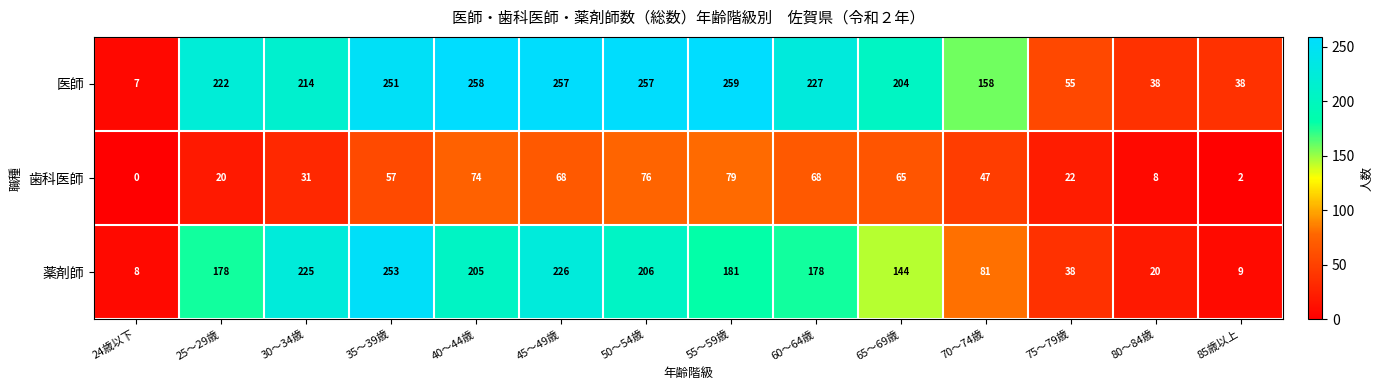

At which label is 薬剤師 closest to 130?

65～69歳